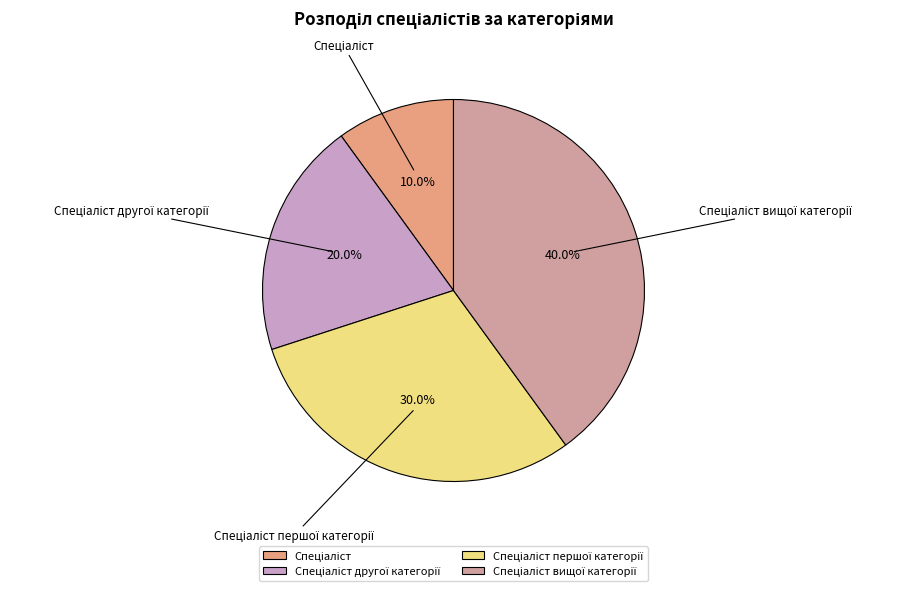

Is there a majority slice in this chart?

No